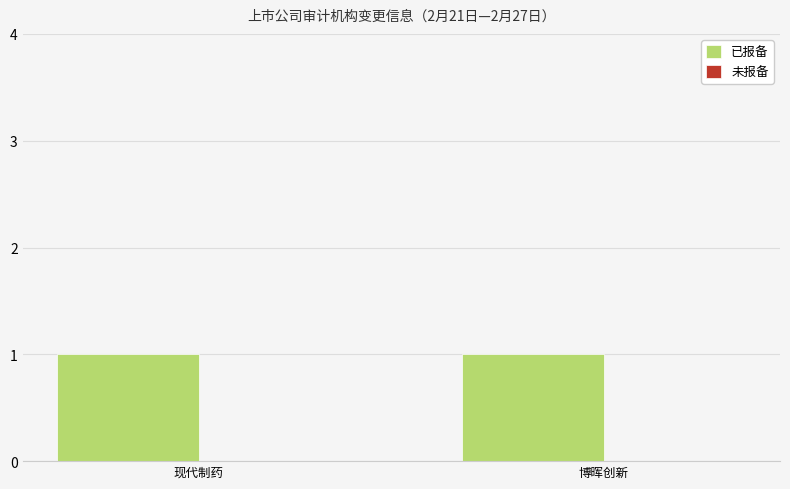

What are all the series names shown in the legend?

已报备, 未报备